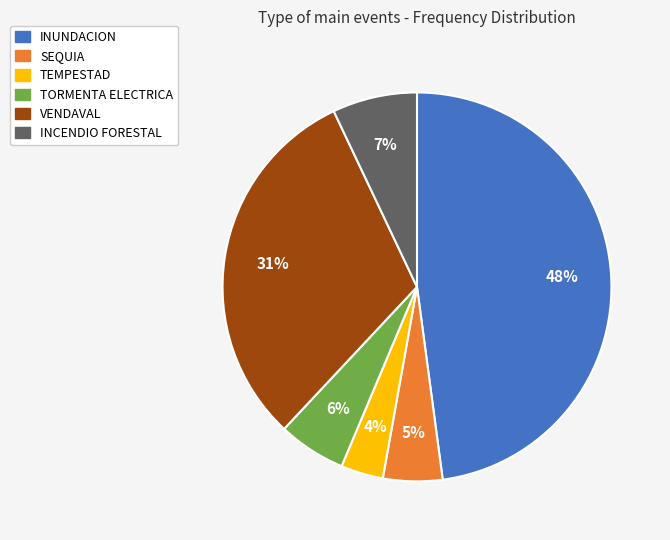

The INUNDACION slice represents 48% of the pie. True or false?

True